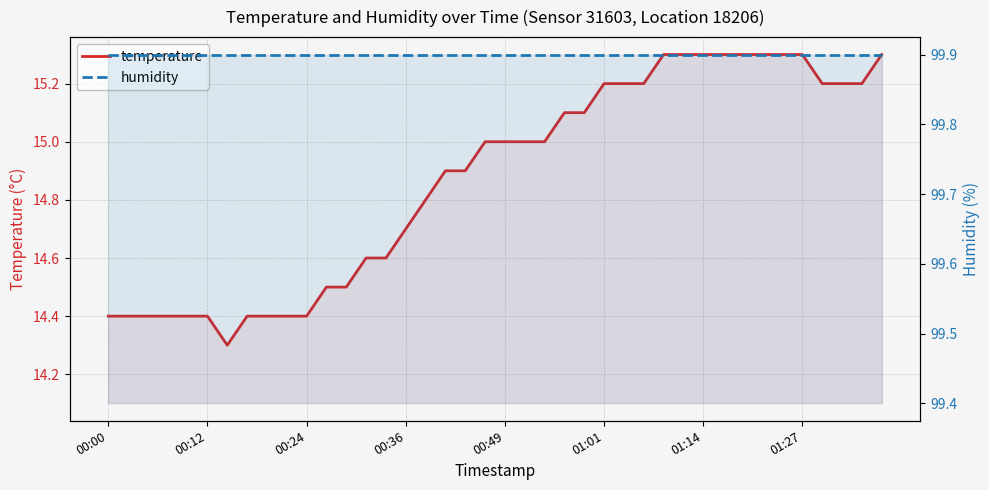

Rank the series by their average value, from lowest to highest.

temperature, humidity